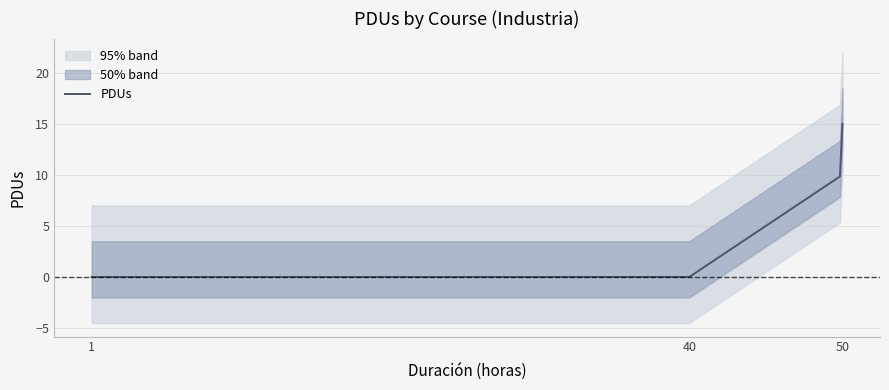

What is the maximum value for PDUs?

15.0